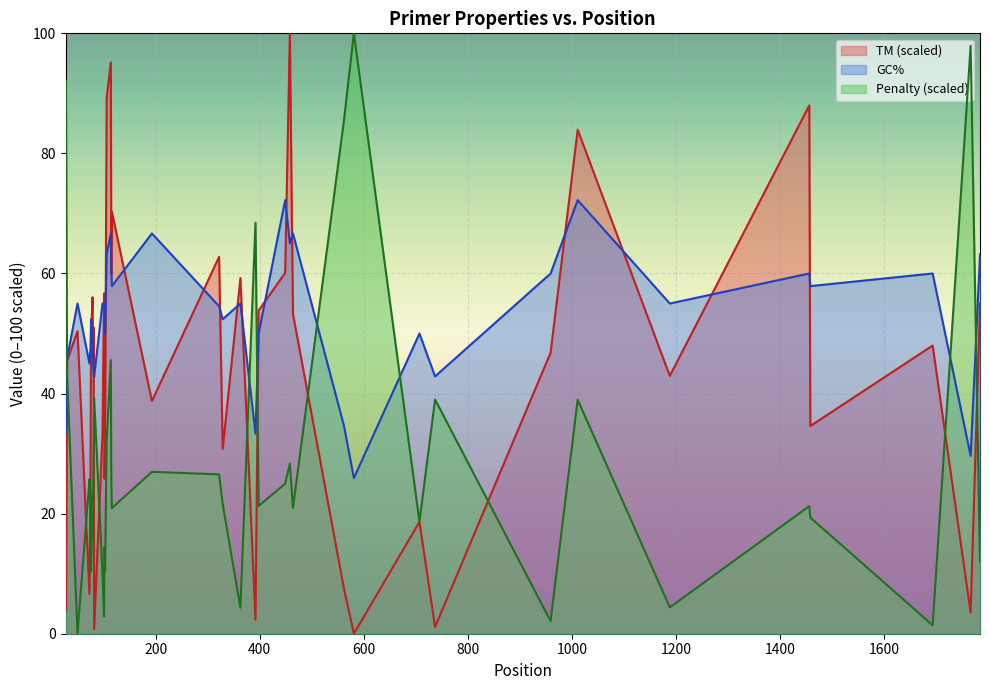

Between 98 and 363, which series saw the biggest shift?

TM